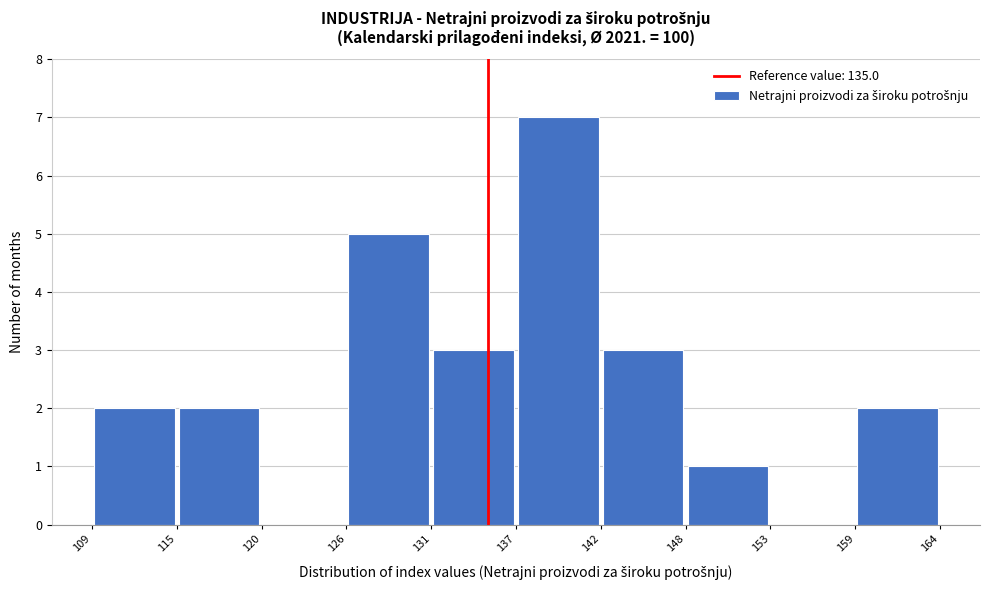

Reading left to right, transcribe this chart: for each bar, give the range it covers on the x-axis and its height. The values are not printed on the chart, so give them approximately, as read against the axis.

109 to 115: 2
115 to 120: 2
120 to 126: 0
126 to 131: 5
131 to 137: 3
137 to 142: 7
142 to 148: 3
148 to 153: 1
153 to 159: 0
159 to 164: 2